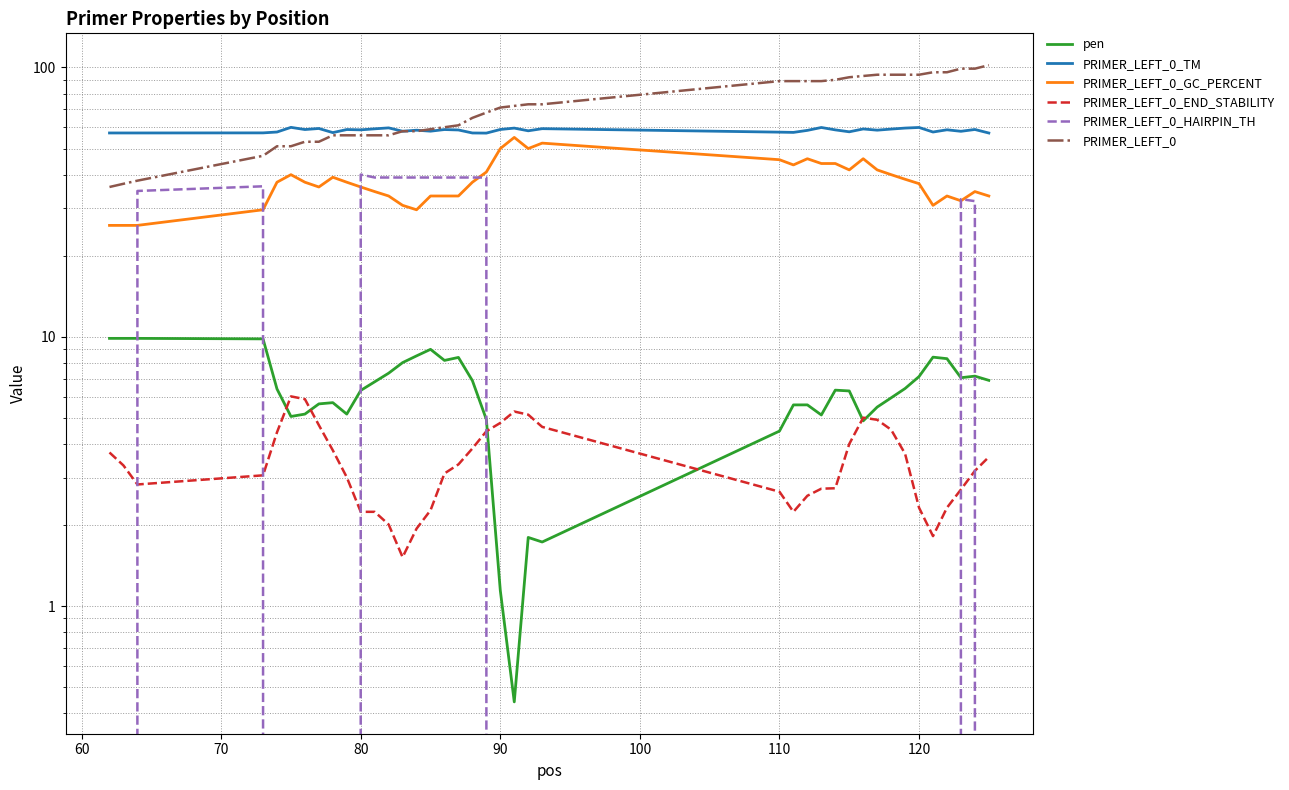

What is the minimum value for PRIMER_LEFT_0_END_STABILITY?

1.5